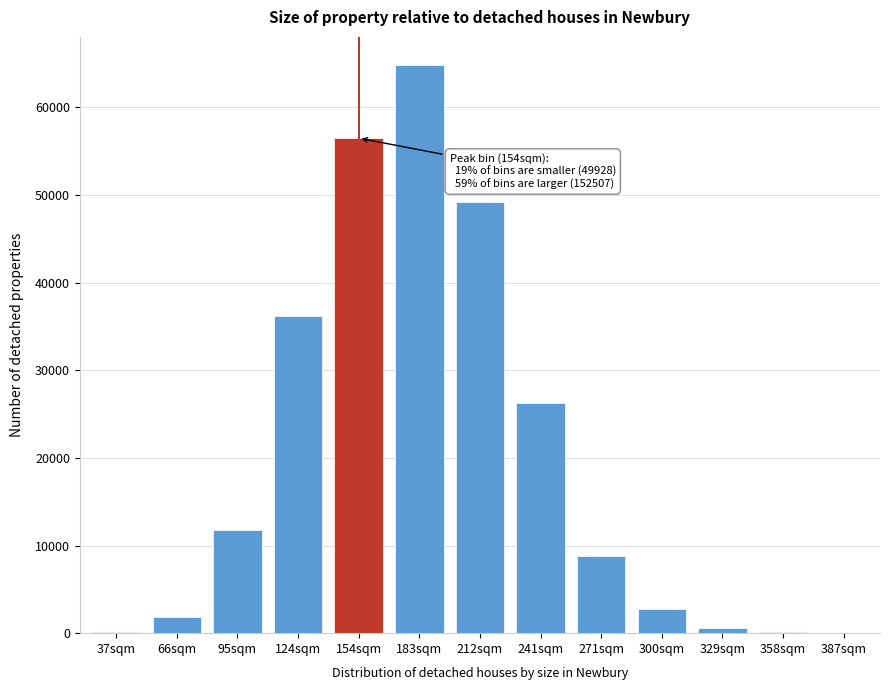

Between 300sqm and 95sqm, which is larger?

95sqm